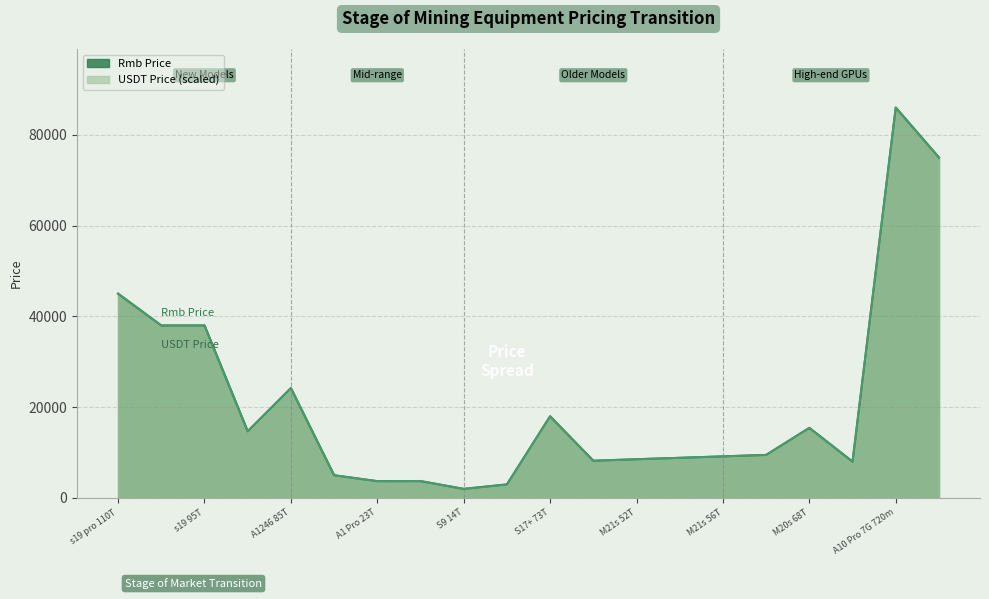

After their last crossing, which series has the higher values: Rmb Price or USDT Price?

Rmb Price